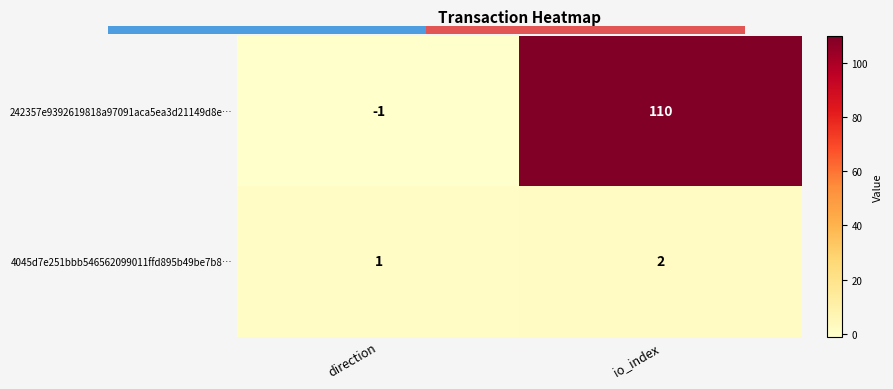

How many data points in 4045d7e251bbb546562099011ffd895b49be7b8… are less than 2?

1